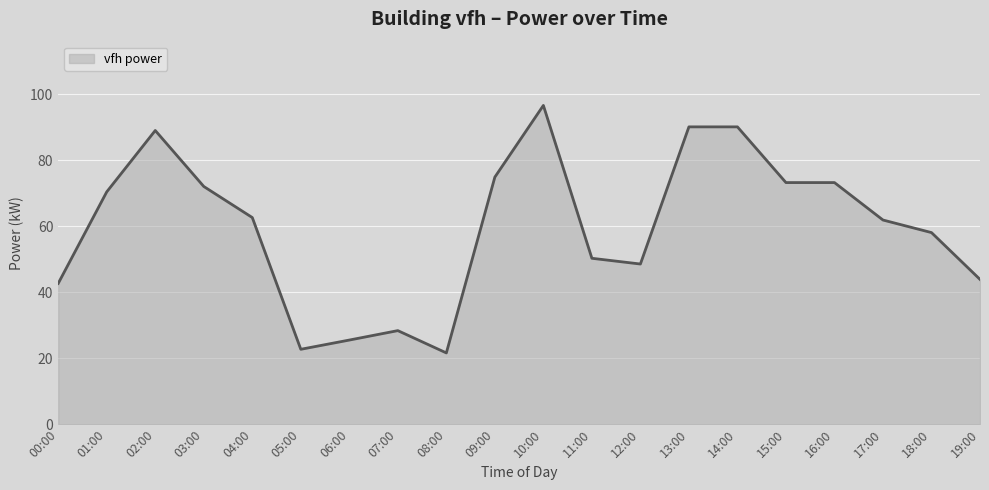

True or false: the data has more than 0 interior local peaks.

True